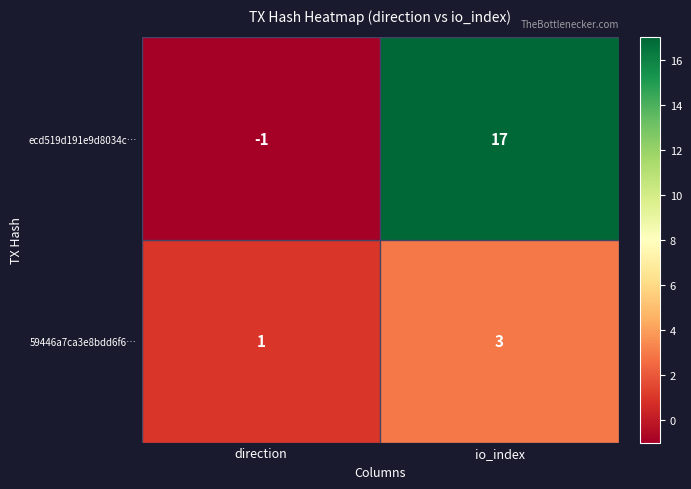

Reading left to right, list all the values displayed in this chart.

ecd519d191e9d8034c…: -1	17
59446a7ca3e8bdd6f6…: 1	3